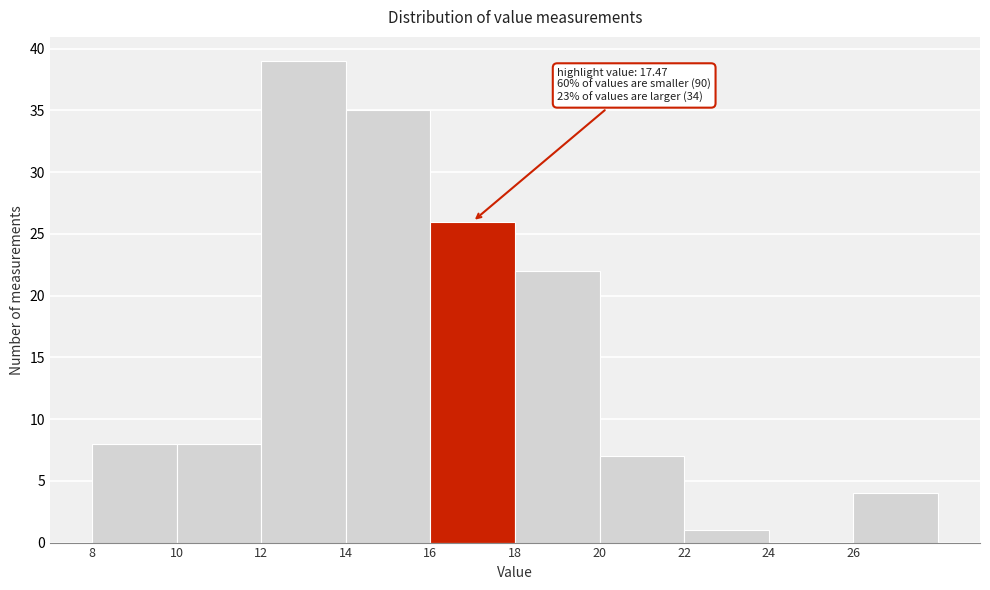

Over which range of the x-axis is the bar tallest?

12 to 14